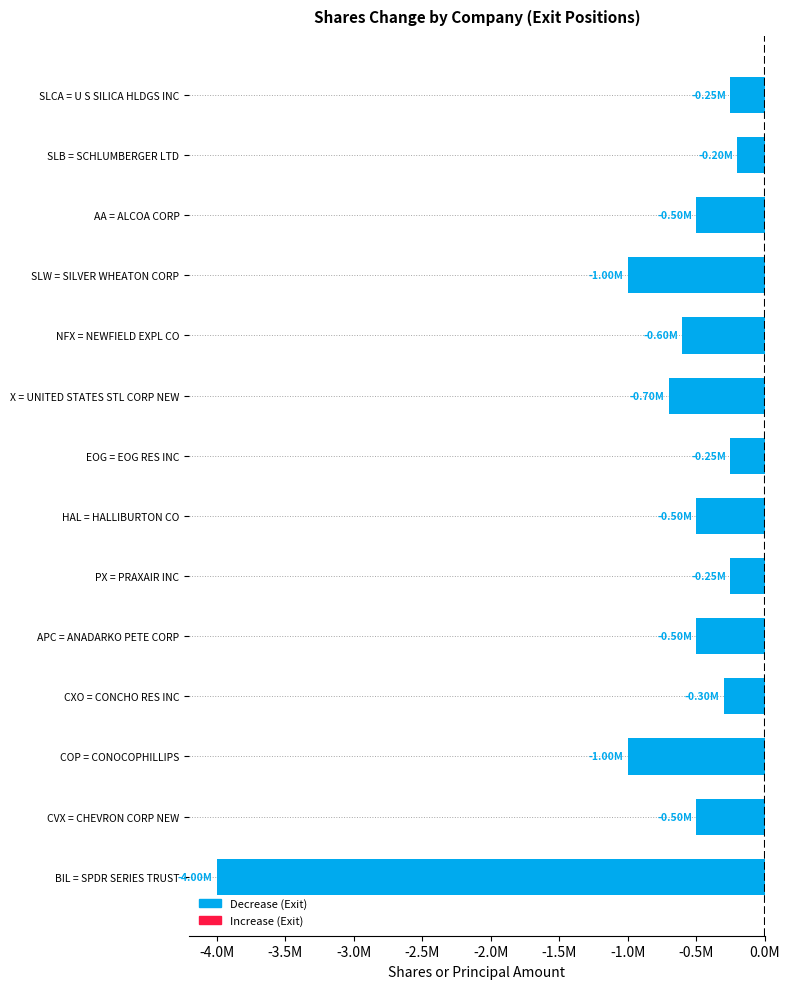

Which category has the lowest value across all series?

BIL = SPDR SERIES TRUST